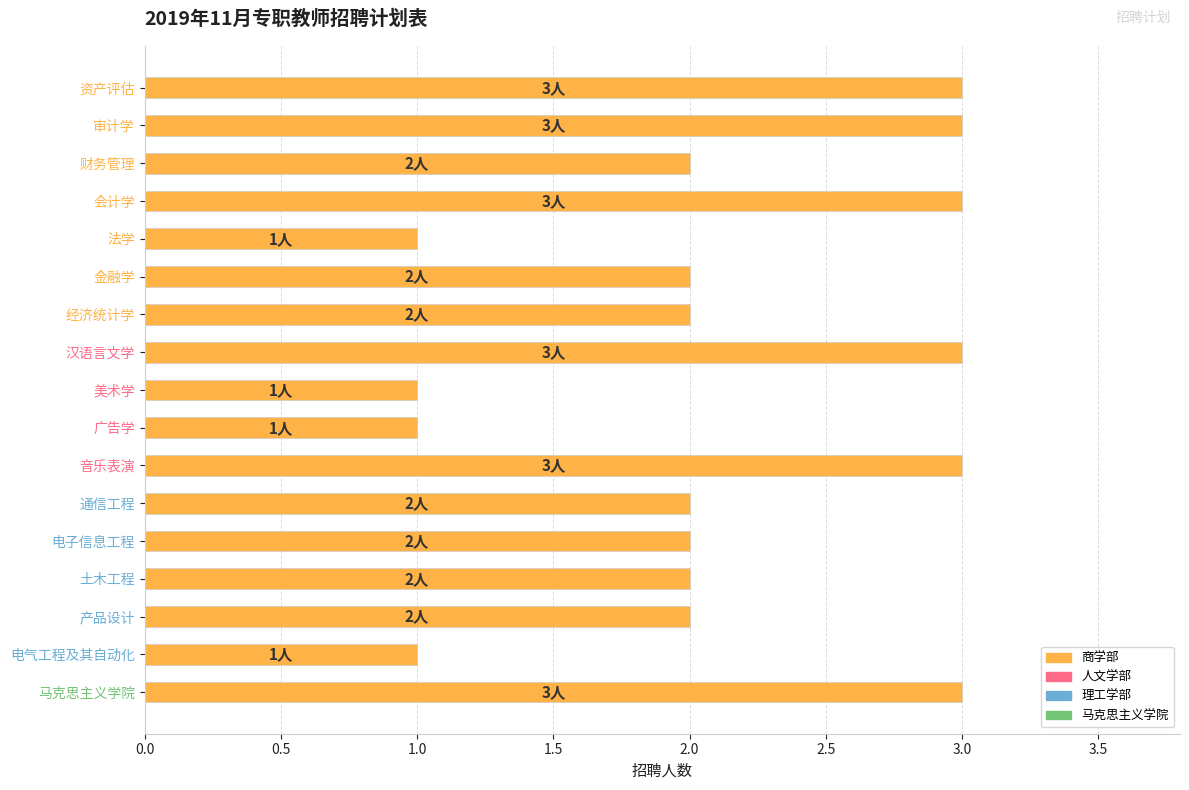

Reading top to bottom, list all the values displayed in this chart.

3	3	2	3	1	2	2	3	1	1	3	2	2	2	2	1	3